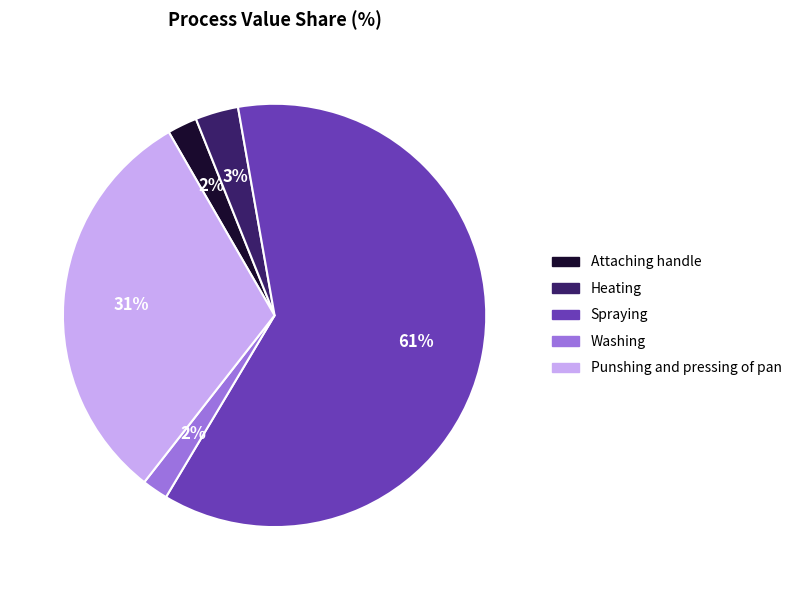

Is the sum of Punshing and pressing of pan and Spraying greater than half?

Yes